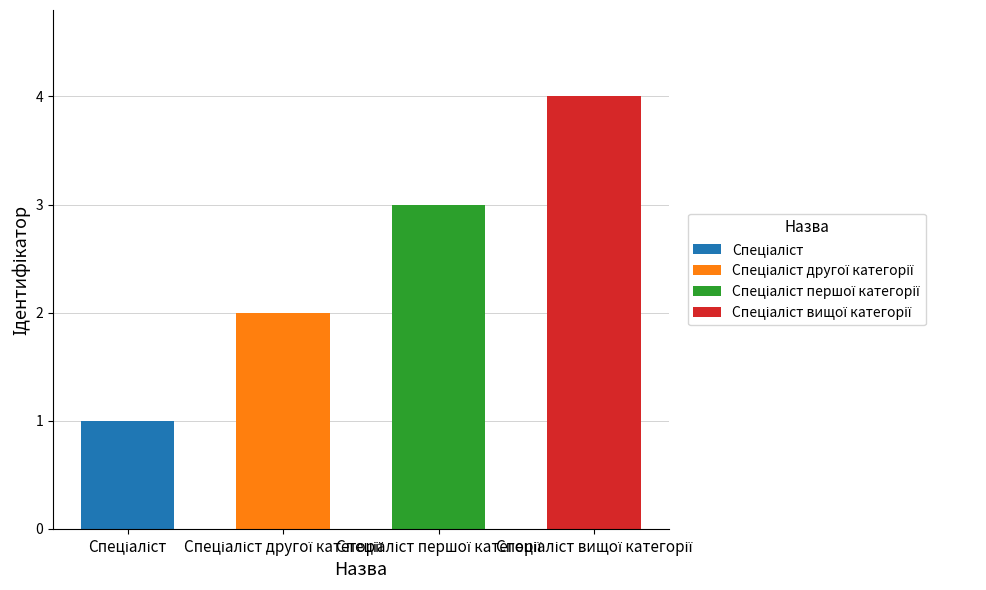

List the labels in order of value, smallest first.

Спеціаліст, Спеціаліст другої категорії, Спеціаліст першої категорії, Спеціаліст вищої категорії